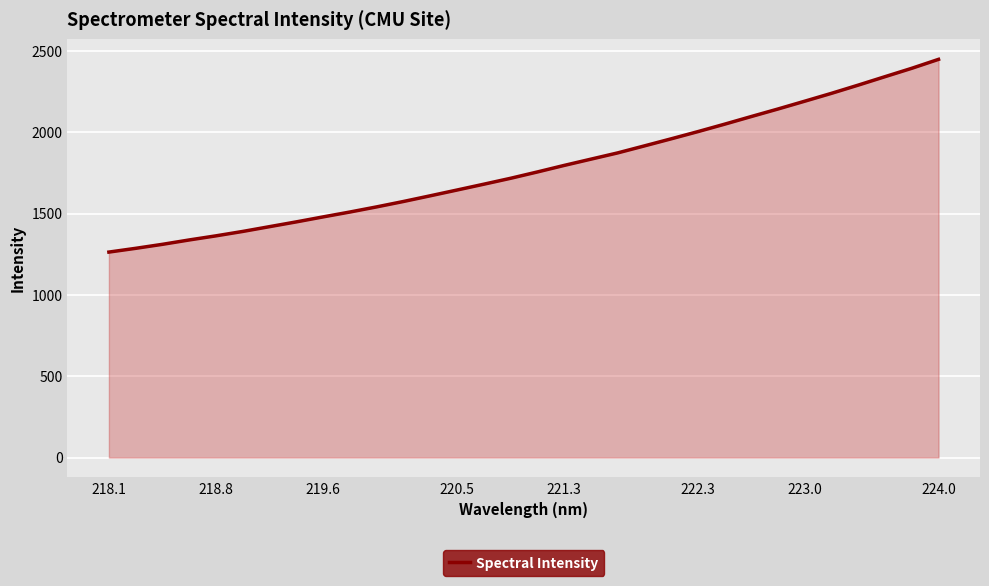

What is the maximum value shown in the chart?

2448.1